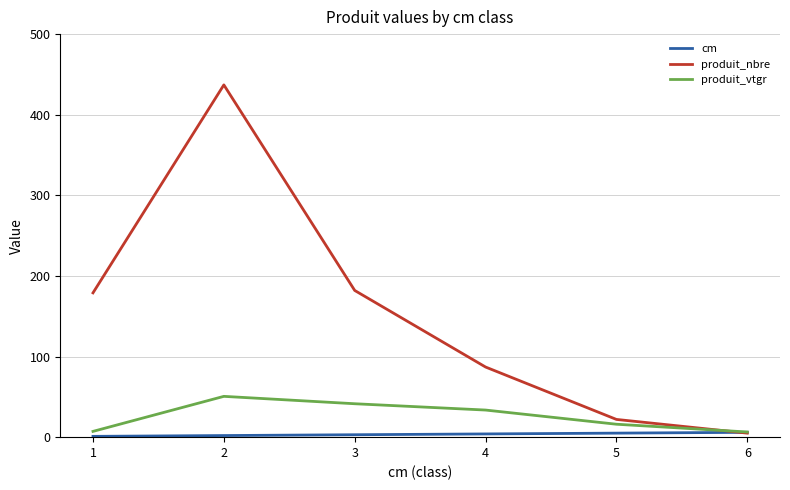

Which series has the largest total across all categories?

produit_nbre